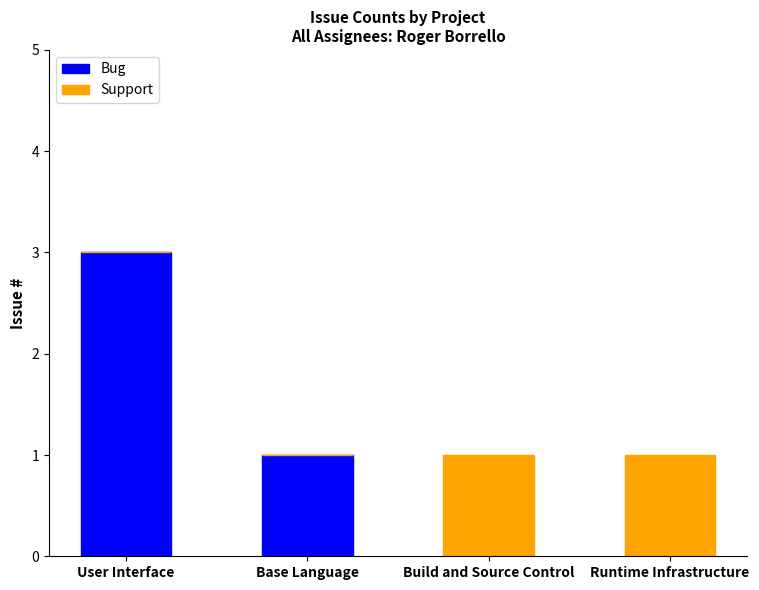

The value of Bug at Build and Source Control is 0. True or false?

True